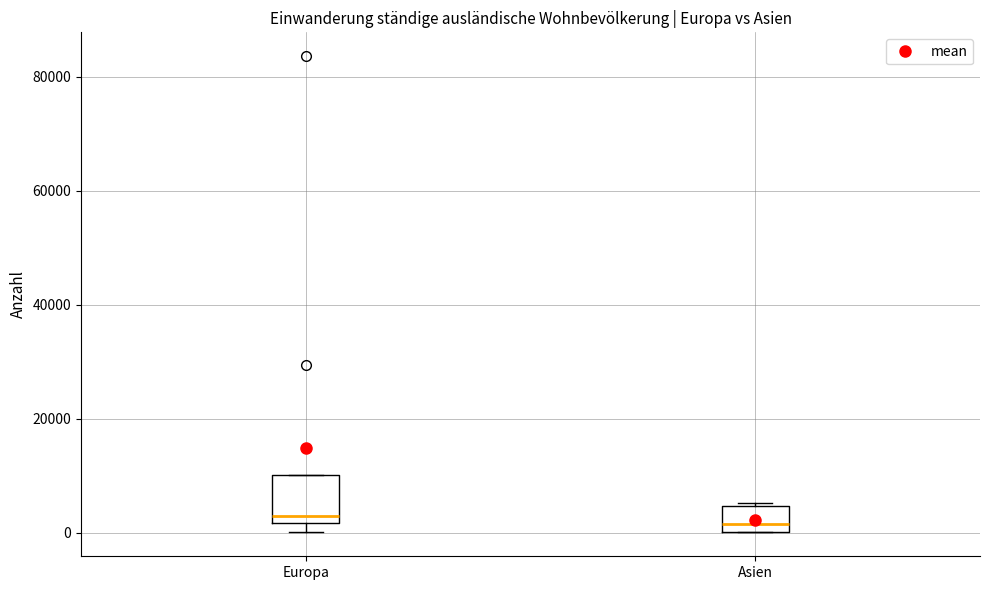

Which box is the tallest, from its lower edge to its upper edge?

Europa